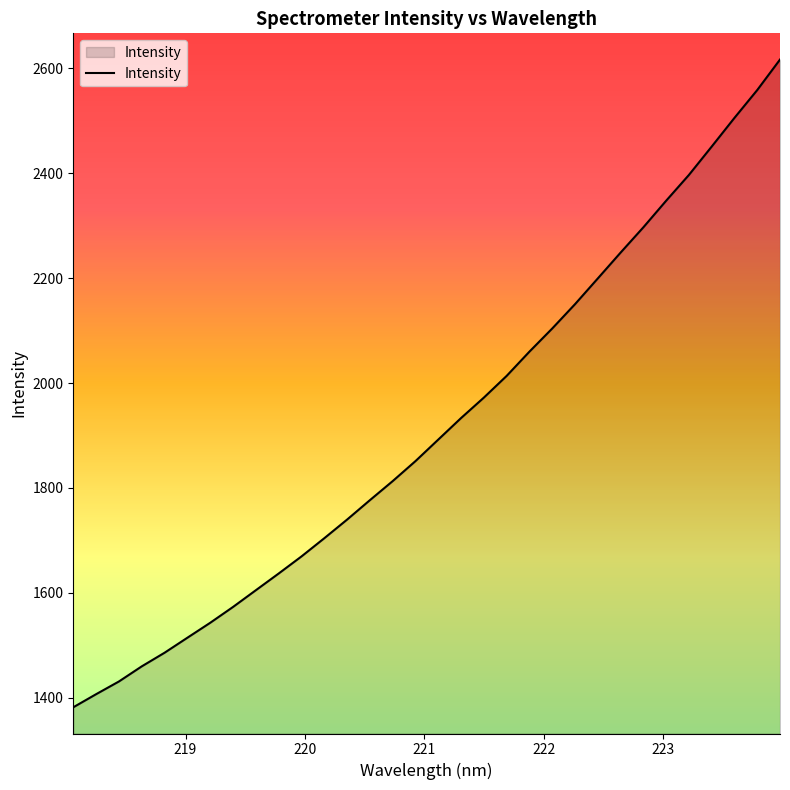

What is the smallest value displayed?

1381.6